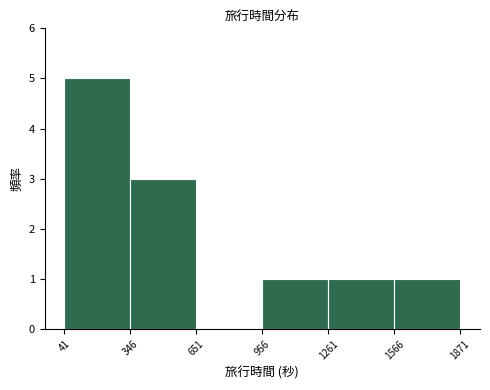

Reading left to right, transcribe this chart: for each bar, give the range it covers on the x-axis and its height. The values are not printed on the chart, so give them approximately, as read against the axis.

41 to 346: 5
346 to 651: 3
651 to 956: 0
956 to 1261: 1
1261 to 1566: 1
1566 to 1871: 1